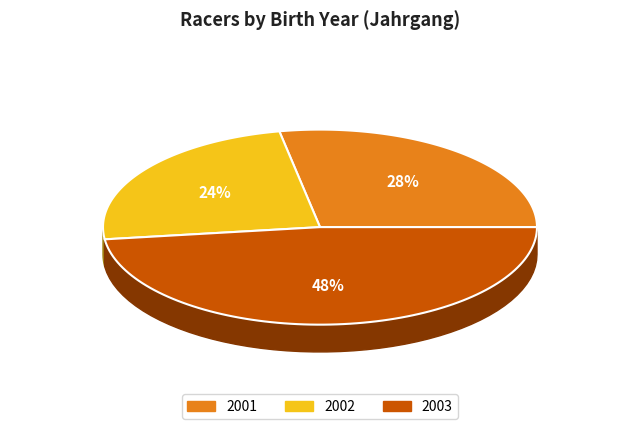

Approximately how many times larger is the value at 2001 compared to 2002?

1.2